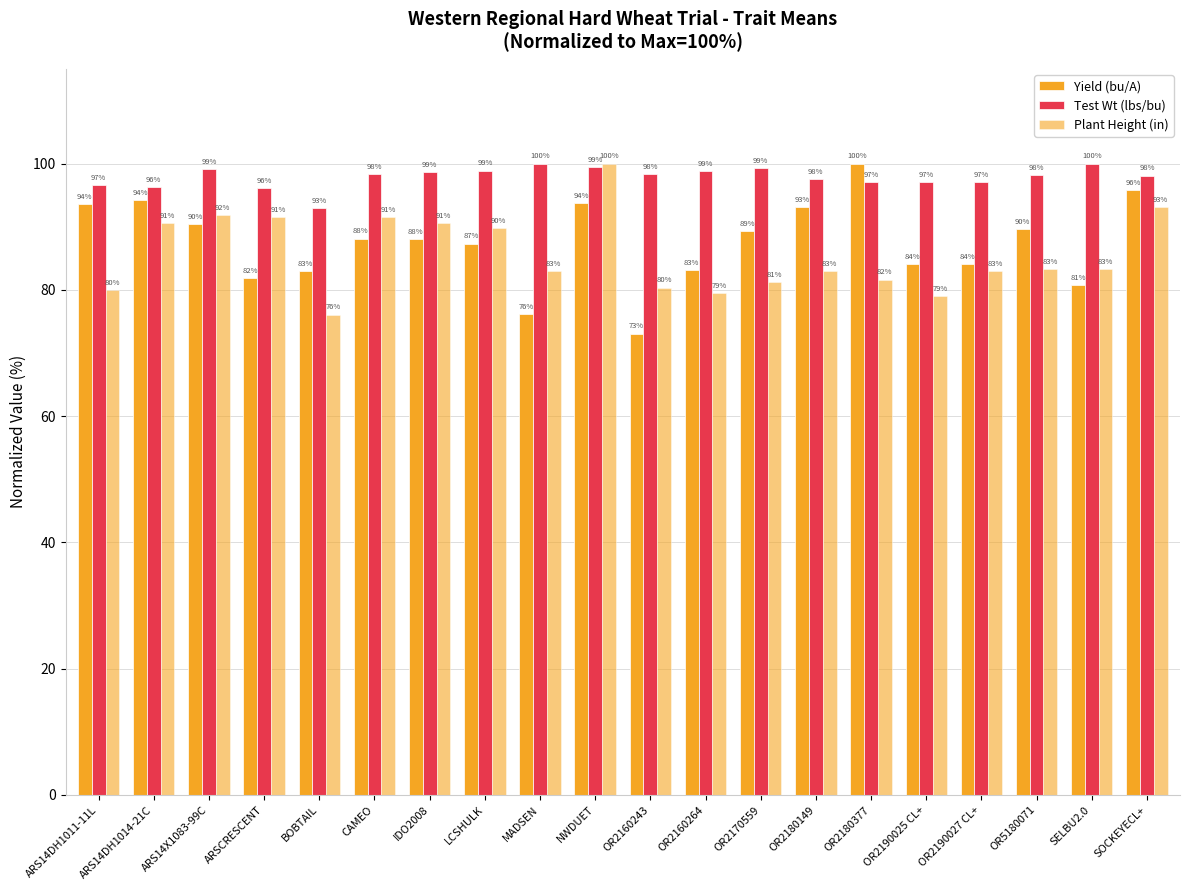

Count the number of data series in this chart.

3